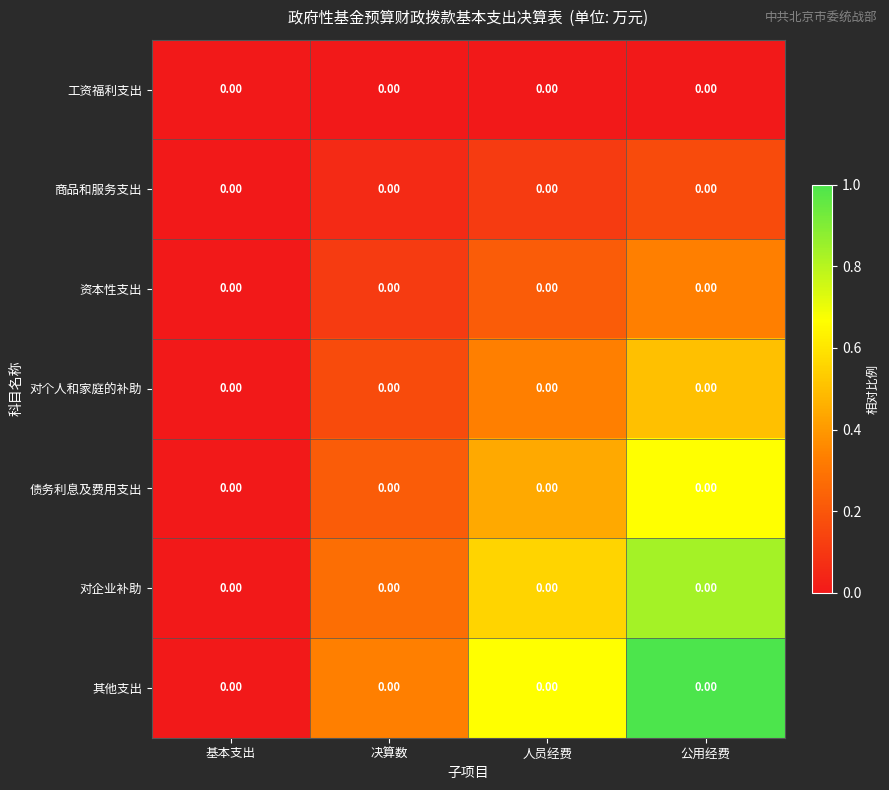

What is the difference between the 商品和服务支出 values at 人员经费 and 基本支出?

0.1